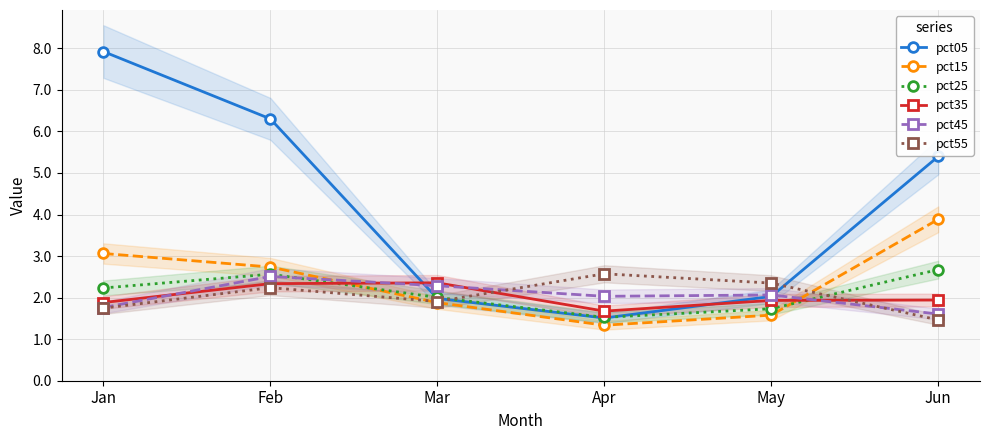

What is the value of the pct55 point at the 3rd from the left?

1.9